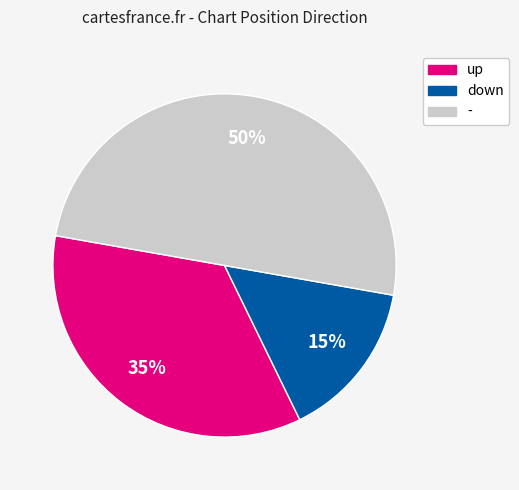

Is down the majority of the pie?

No